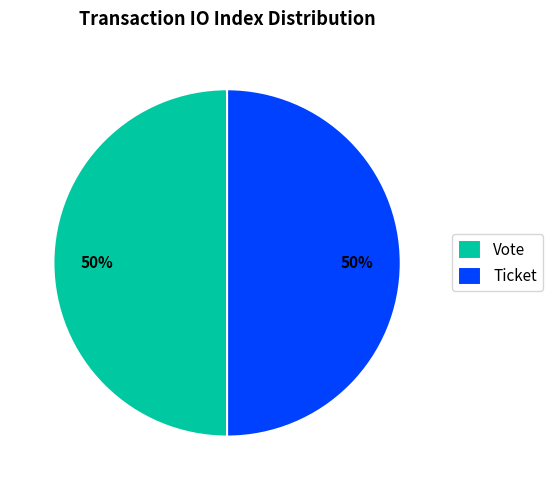

Do Ticket and Vote together represent more than half of the pie?

Yes